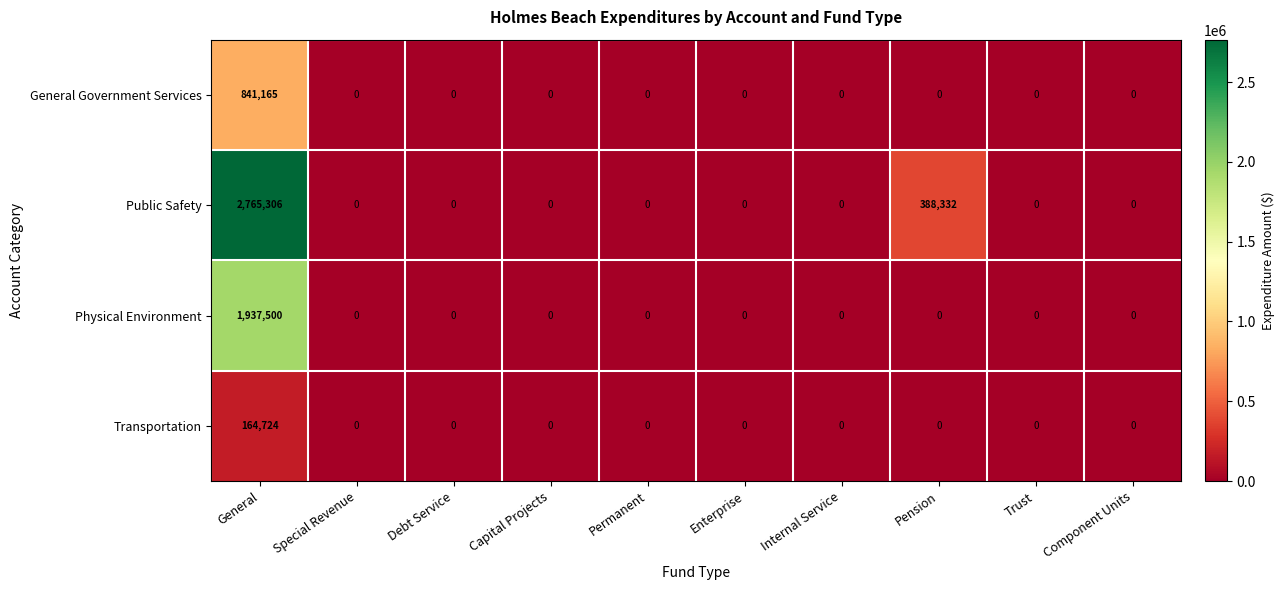

The value of Public Safety at Trust is 1631451. True or false?

False